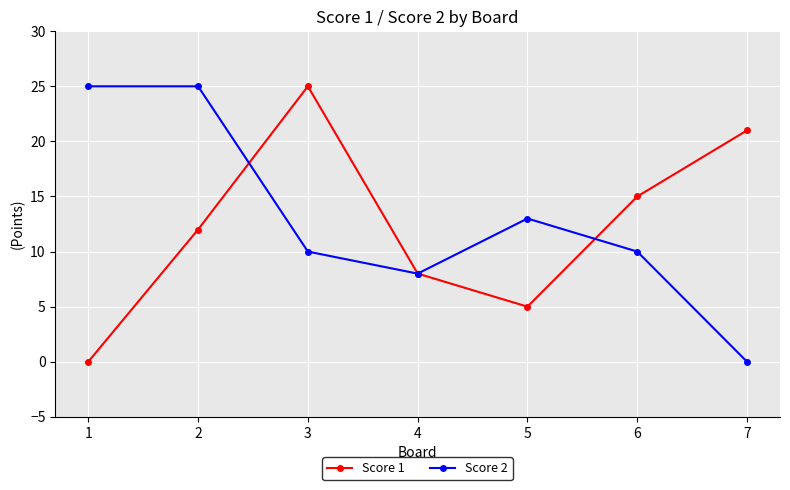

Between 4 and 6, which series saw the biggest shift?

Score 1